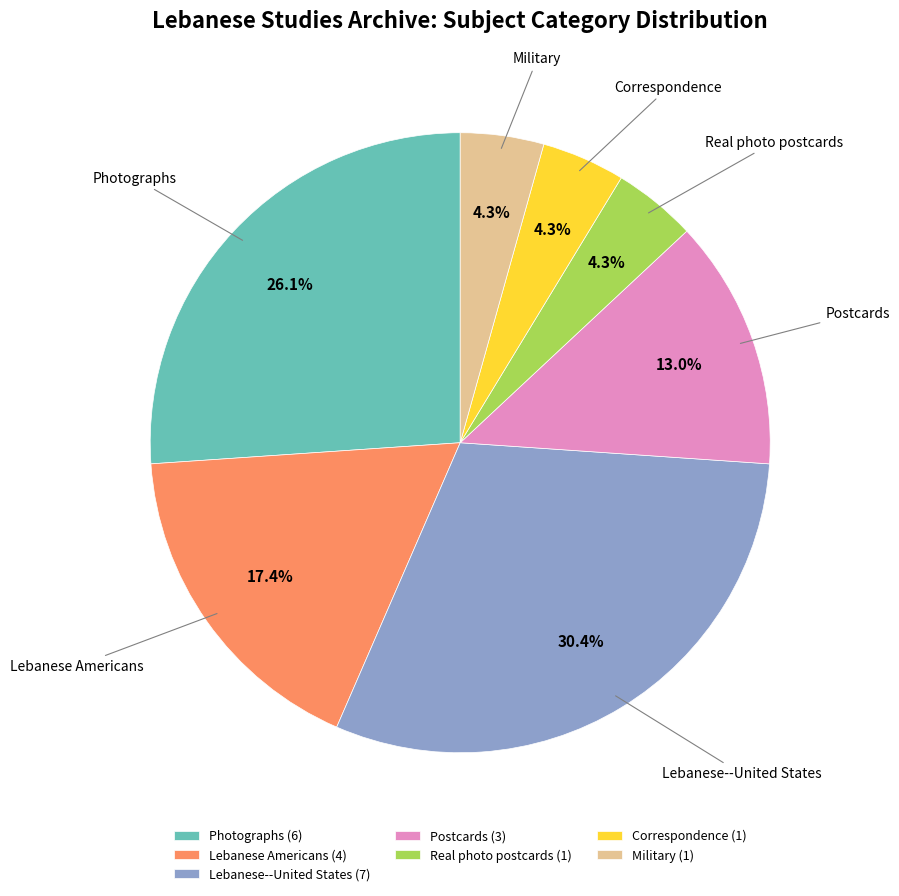

What percentage do Real photo postcards and Lebanese Americans together represent?

21.7%